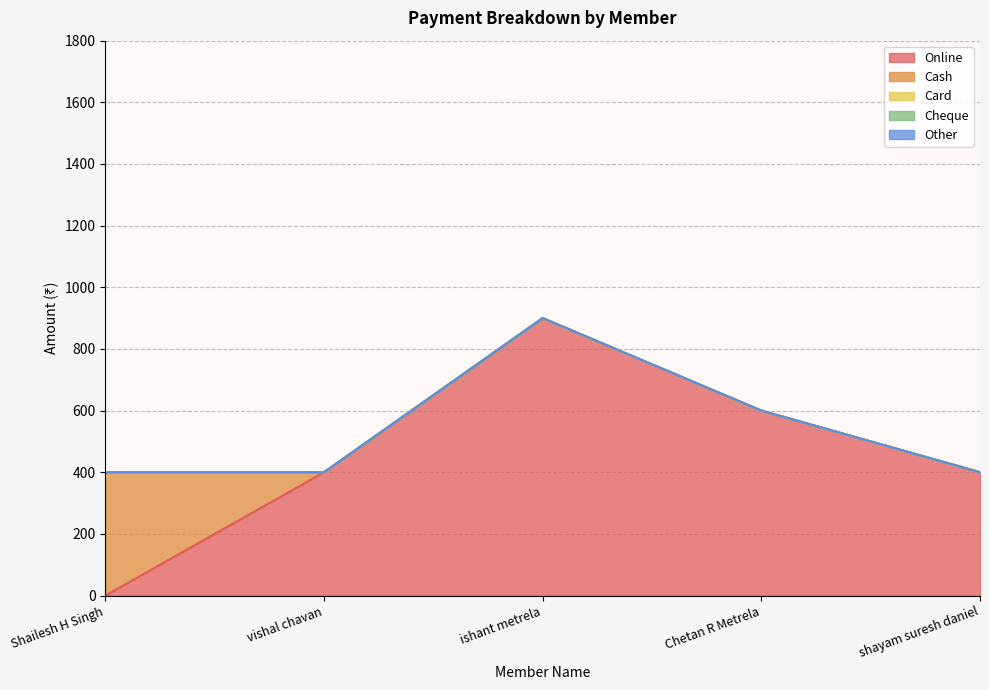

True or false: Online and Card intersect in this chart.

False